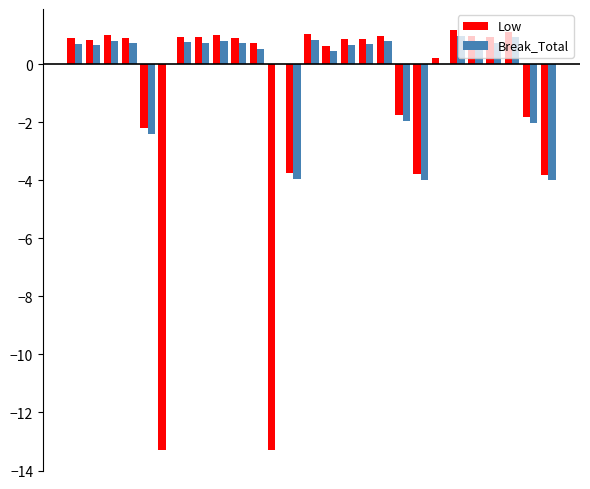

Which series has the largest total across all categories?

Break_Total